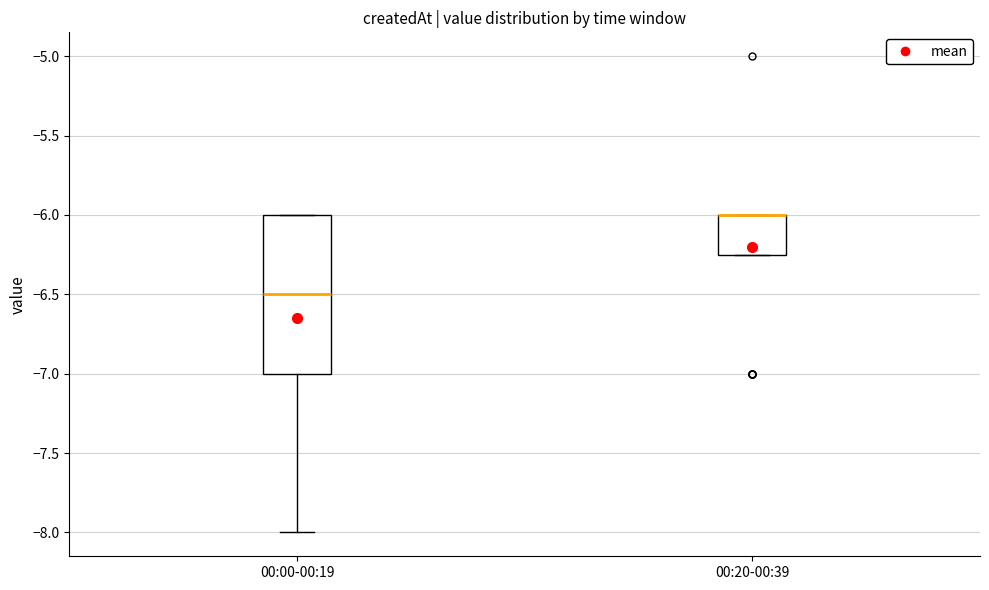

Reading left to right, transcribe this box plot: for each box, give where its median line is, the range the box spans, and where its two whiskers end, as read against the y-axis. The values are not printed on the chart, so give them approximately, as read against the axis.

00:00-00:19: median -6.50, box -7.00 to -6.00, whiskers -8.00 to -6.00
00:20-00:39: median -6.00 (drawn on the box's upper edge), box -6.25 to -6.00, whiskers -6.25 to -6.00